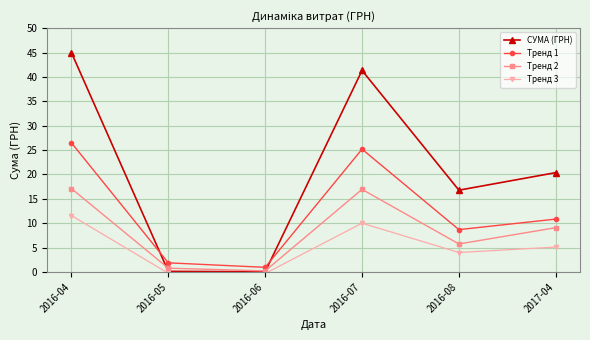

What is the lowest value of the Тренд 1 series?

1.0